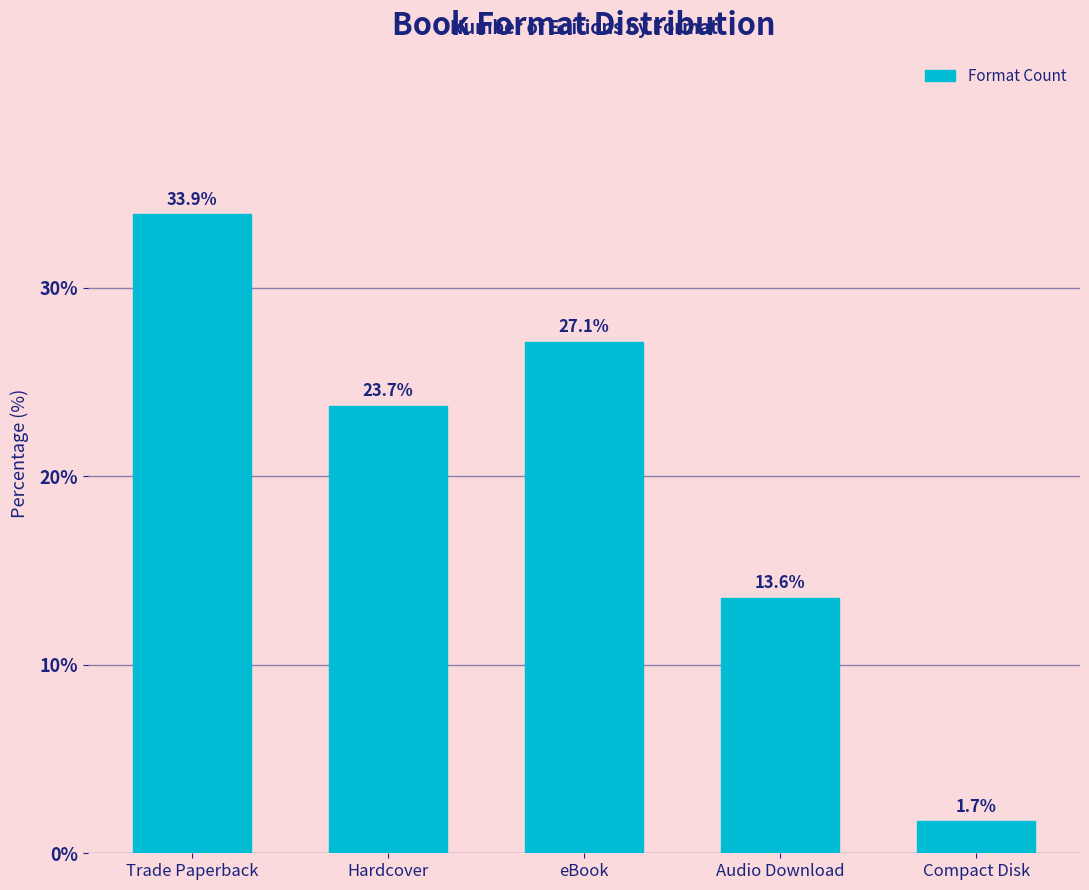

At which label does the data first exceed 23?

Trade Paperback